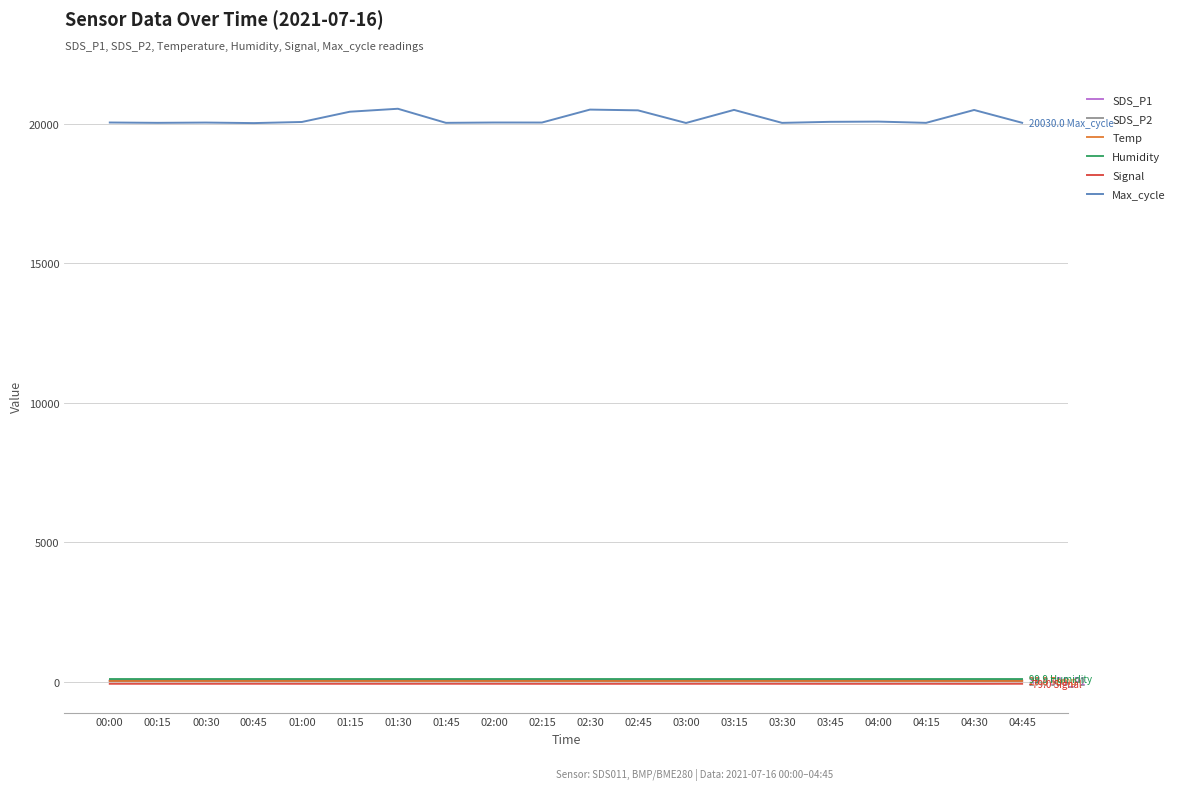

True or false: SDS_P1 and Max_cycle intersect in this chart.

False